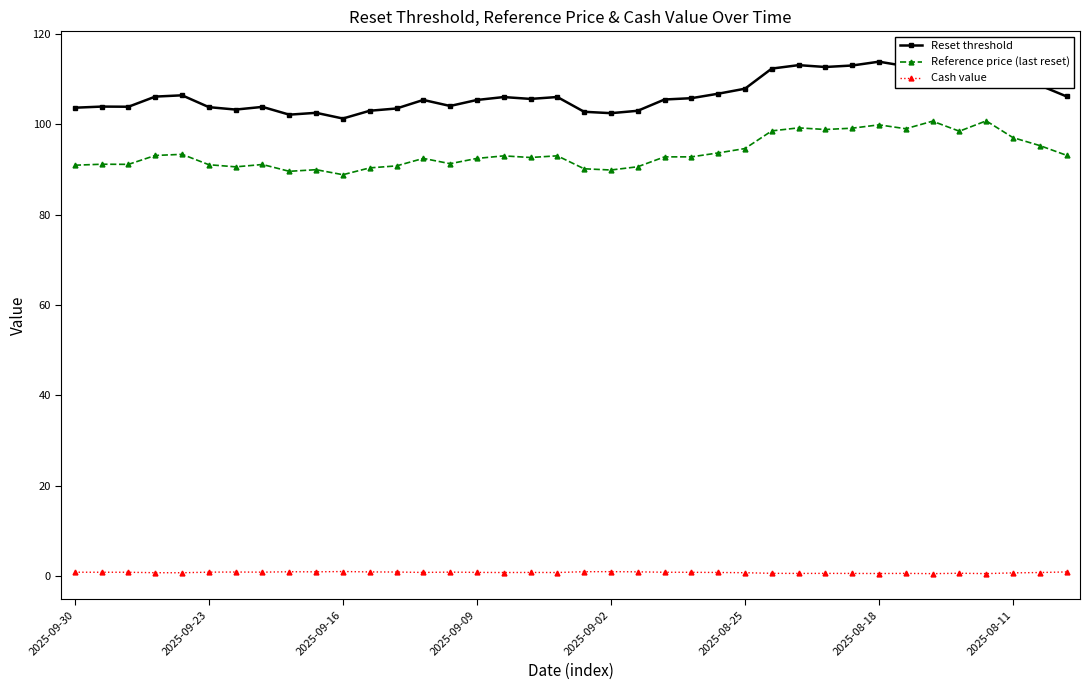

At which category is the sum across all series the highest?

34